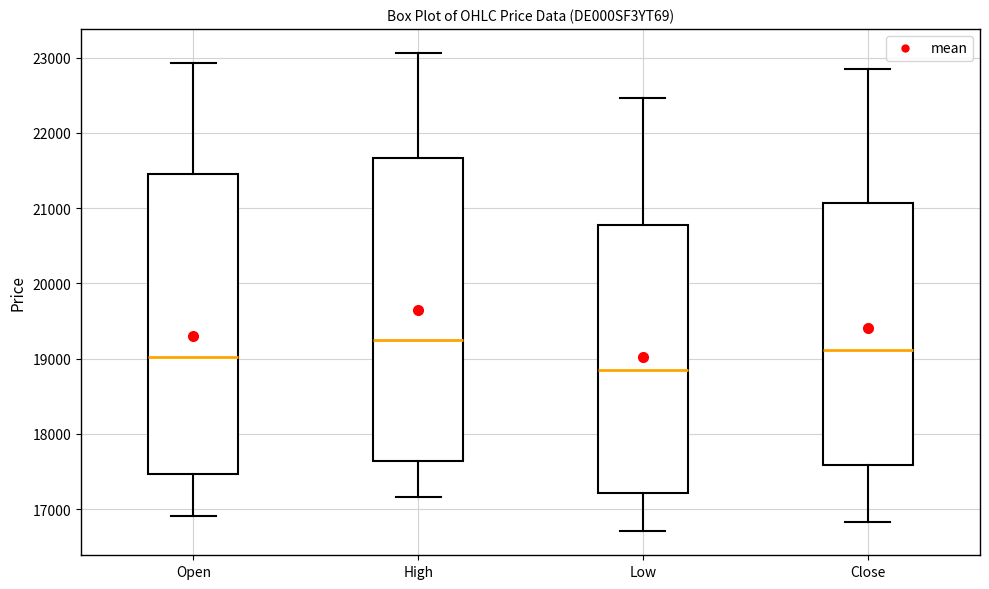

Which box's median line is the highest?

High